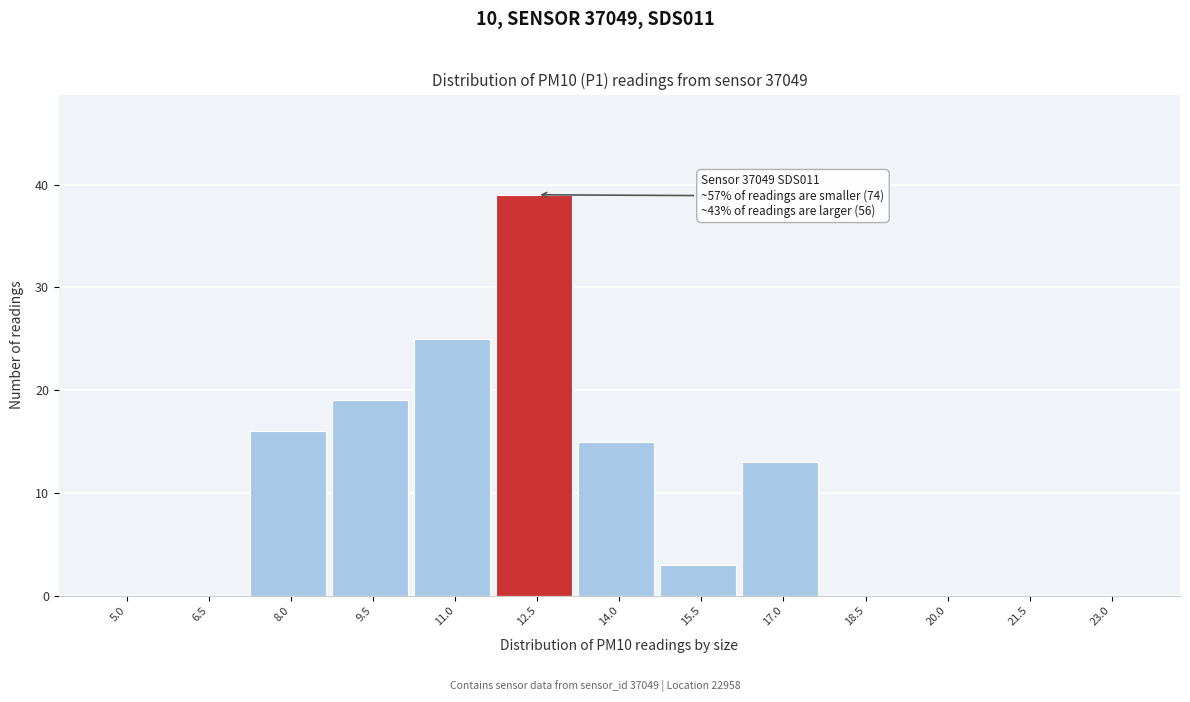

Reading left to right, extract all data points from this chart.

5.0=0	6.5=0	8.0=16	9.5=19	11.0=25	12.5=39	14.0=15	15.5=3	17.0=13	18.5=0	20.0=0	21.5=0	23.0=0